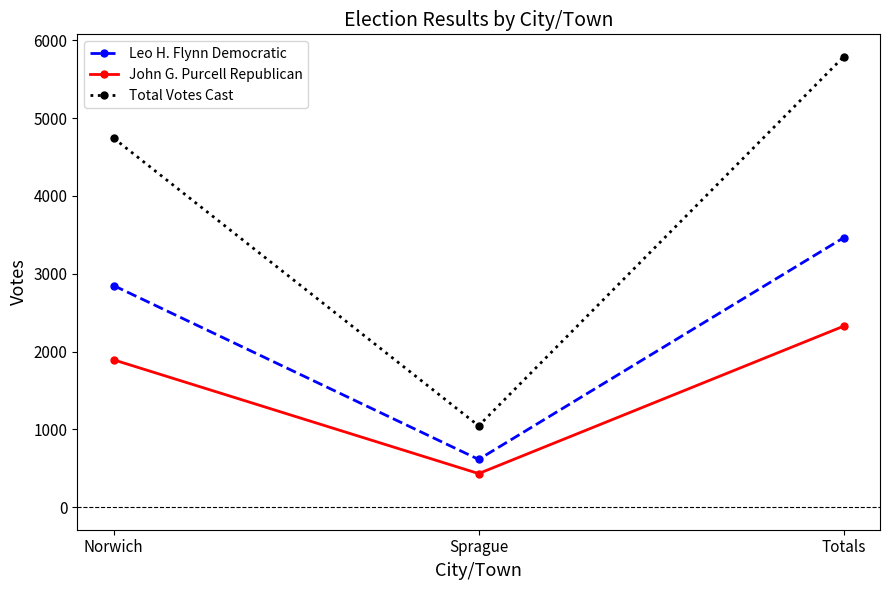

Does the chart have visible grid lines?

No